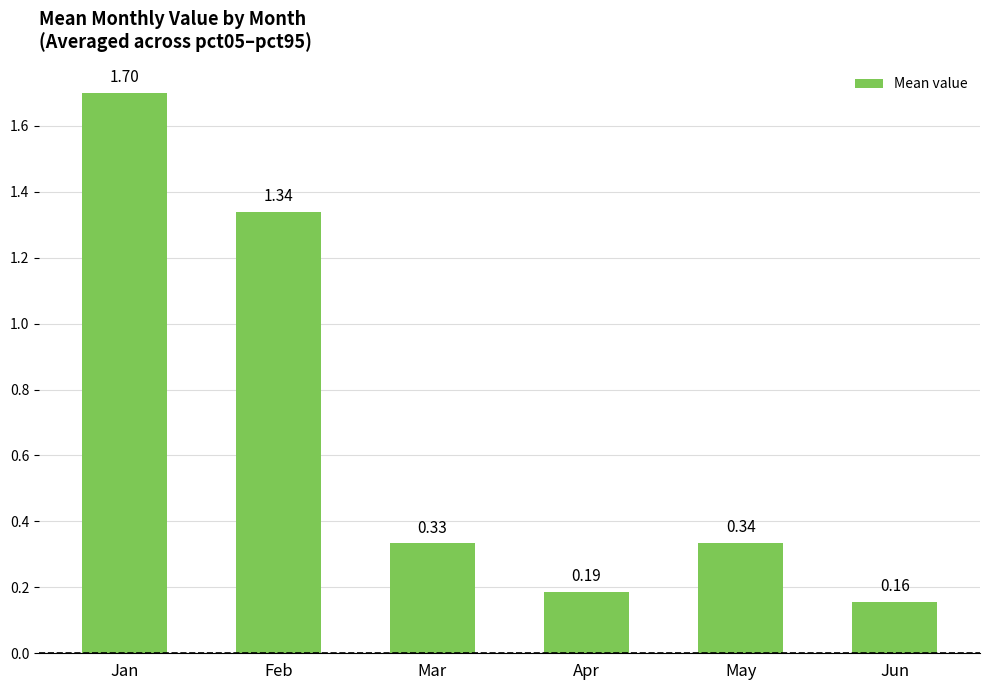

List the labels in order of value, largest first.

Jan, Feb, May, Mar, Apr, Jun